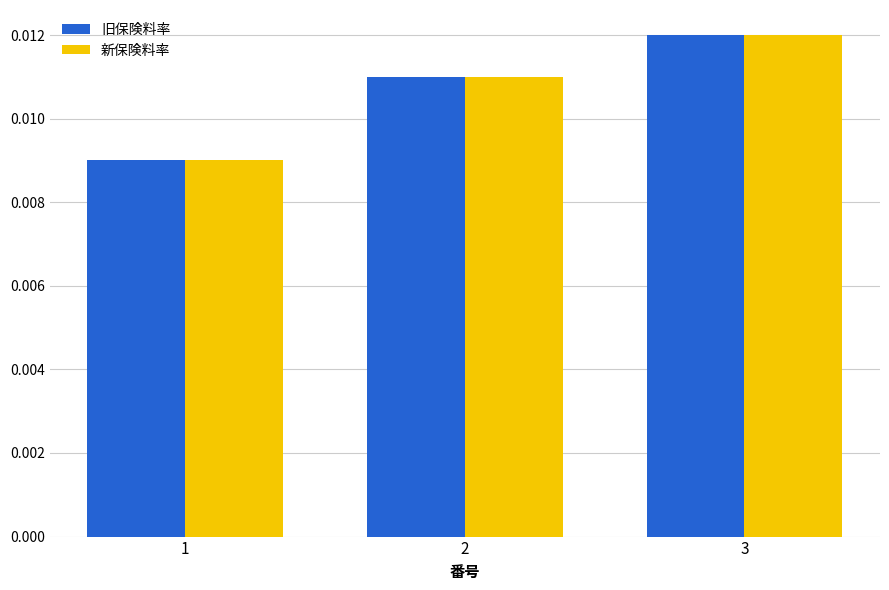

At which category is the sum across all series the highest?

3